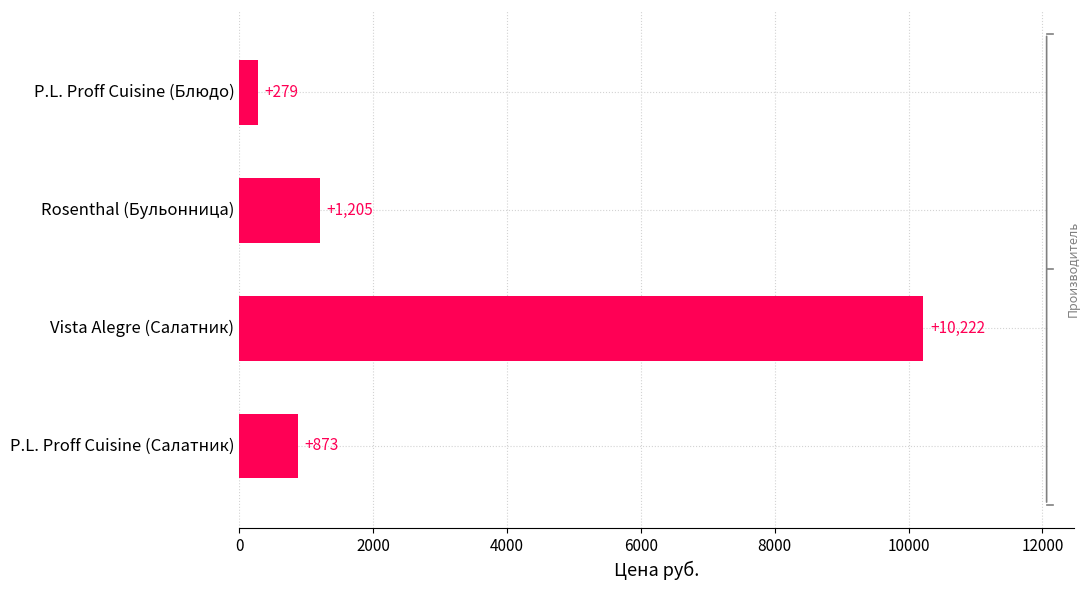

Is it true that the value at Rosenthal (Бульонница) is 1814.3?

False